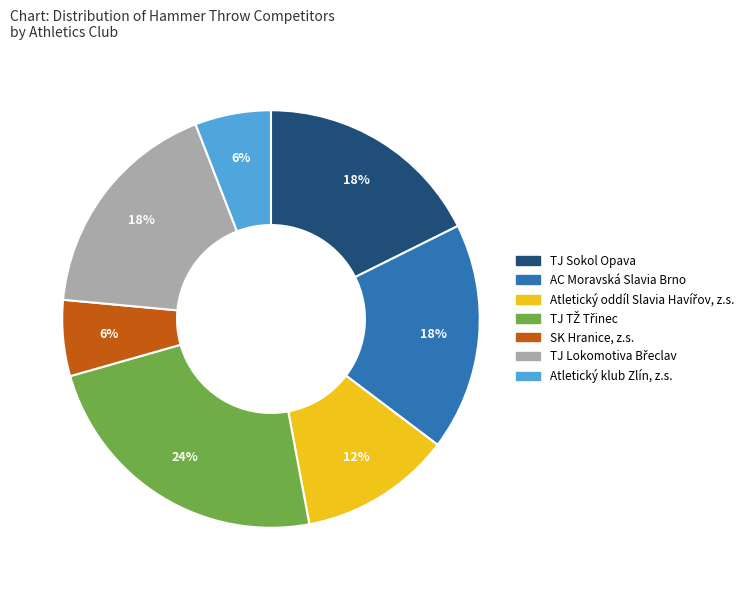

Is it true that SK Hranice, z.s. is 1% of the pie?

False